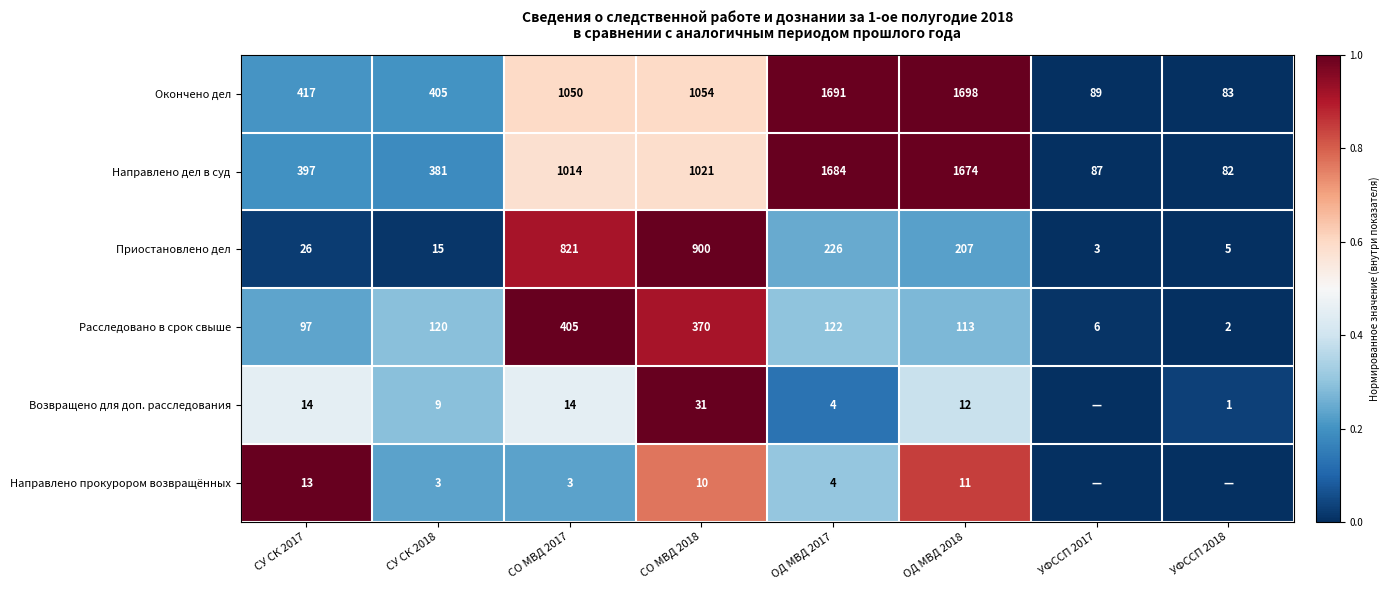

Which category has the lowest value in the Приостановлено дел series?

УФССП 2017